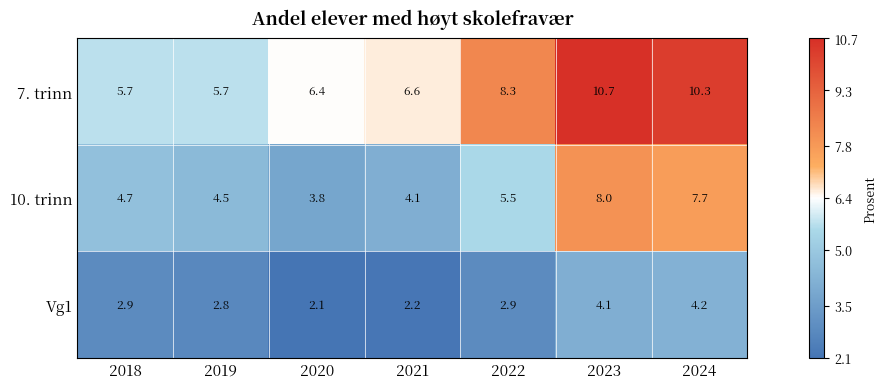

At which category is the sum across all series the highest?

2023